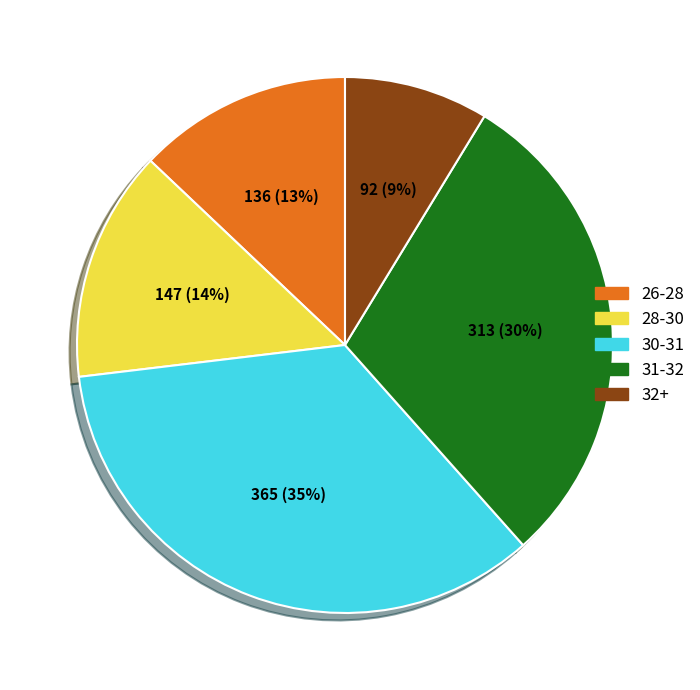

Combined, do 30-31 and 26-28 account for over 50%?

No